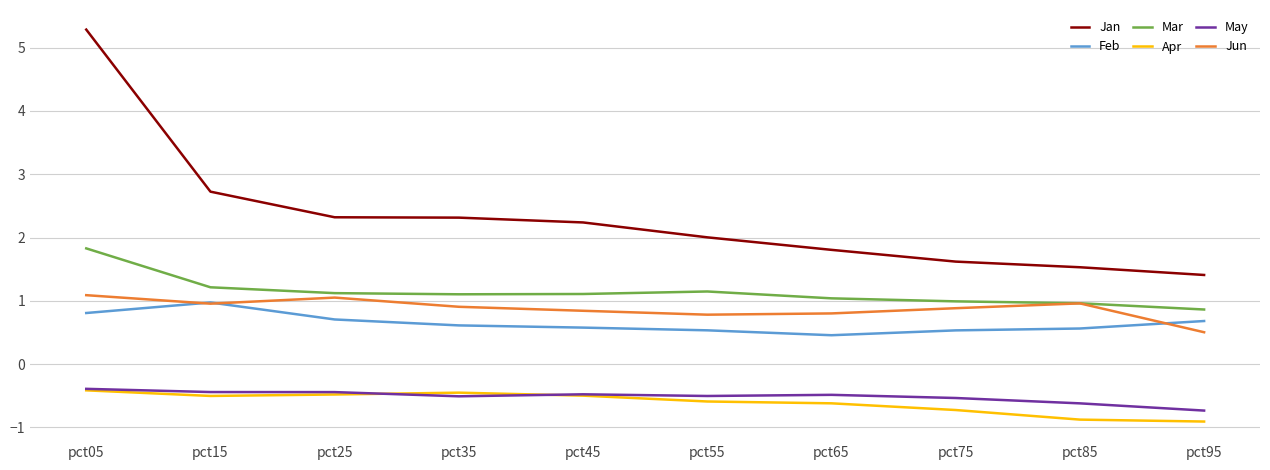

What is the average value of the Jan series?

2.3